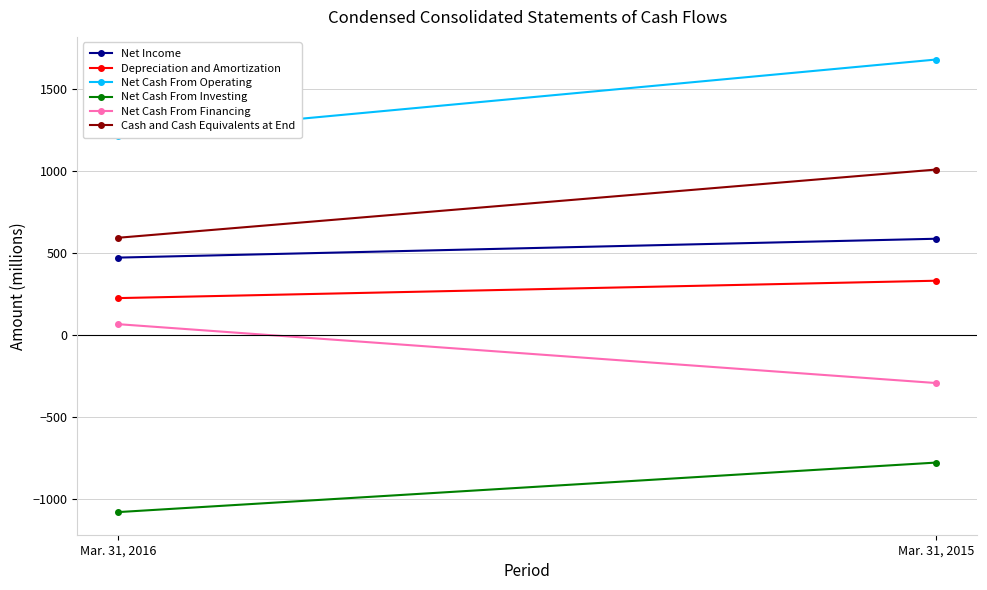

True or false: Net Income has a value of 321 at Mar. 31, 2016.

False